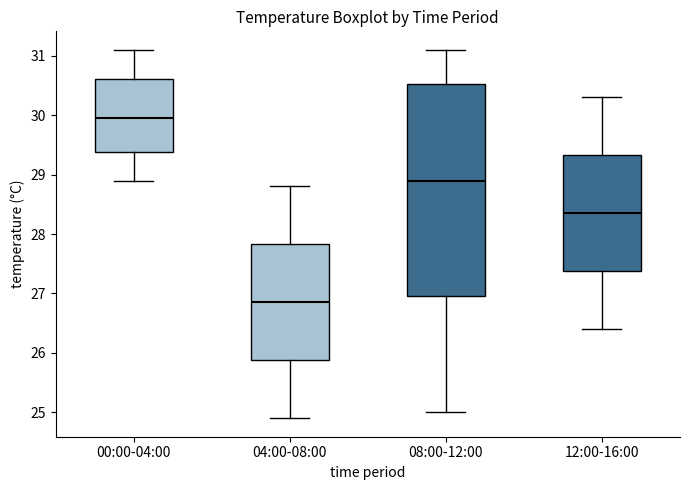

Reading left to right, read every box against the y-axis: the position of its median line, the range the box covers, and the ends of its whiskers. The values are not printed on the chart, so give them approximately, as read against the axis.

00:00-04:00: median 30.0, box 29.4 to 30.6, whiskers 28.9 to 31.1
04:00-08:00: median 26.9, box 25.9 to 27.8, whiskers 24.9 to 28.8
08:00-12:00: median 28.9, box 27.0 to 30.5, whiskers 25.0 to 31.1
12:00-16:00: median 28.4, box 27.4 to 29.3, whiskers 26.4 to 30.3